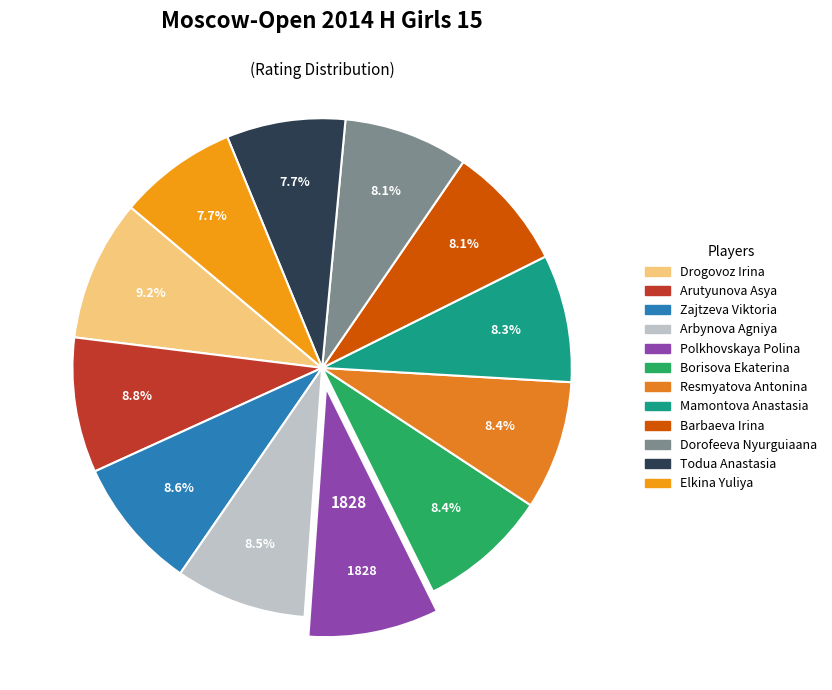

Is it true that Borisova Ekaterina is 8% of the pie?

True